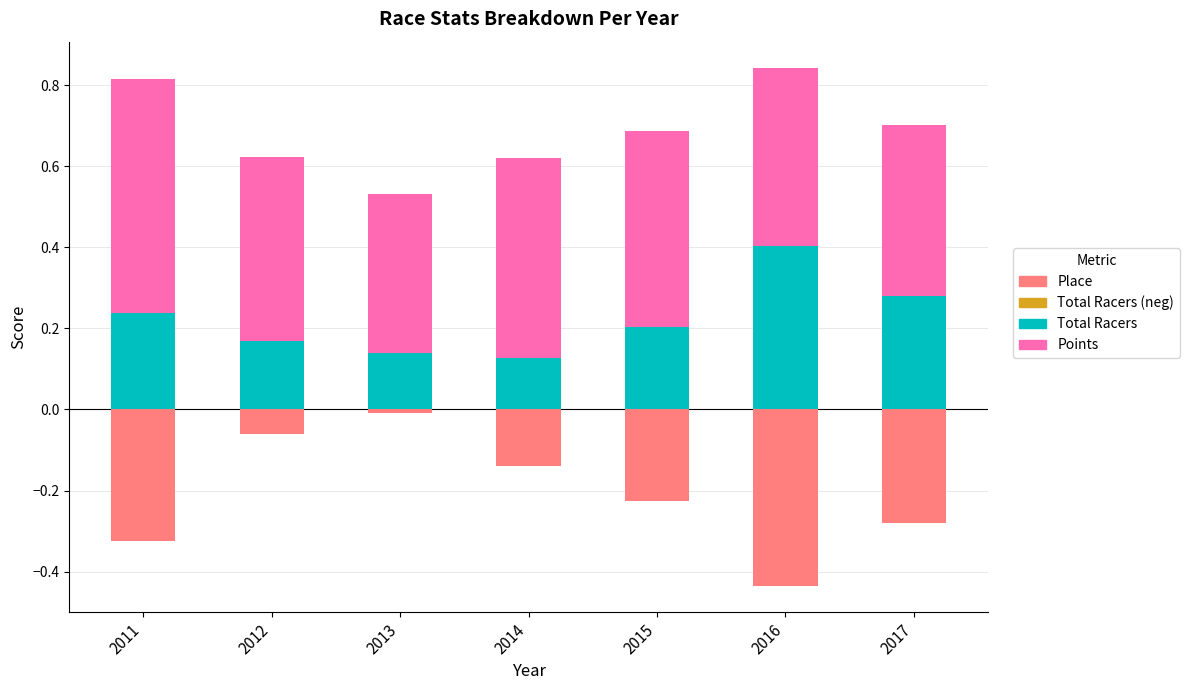

Reading right to left, transcribe all the data shown in this chart.

Total Racers: 0.3	0.4	0.2	0.1	0.1	0.2	0.2
Points: 0.4	0.4	0.5	0.5	0.4	0.5	0.6
Place: -0.3	-0.4	-0.2	-0.1	-0.0	-0.1	-0.3